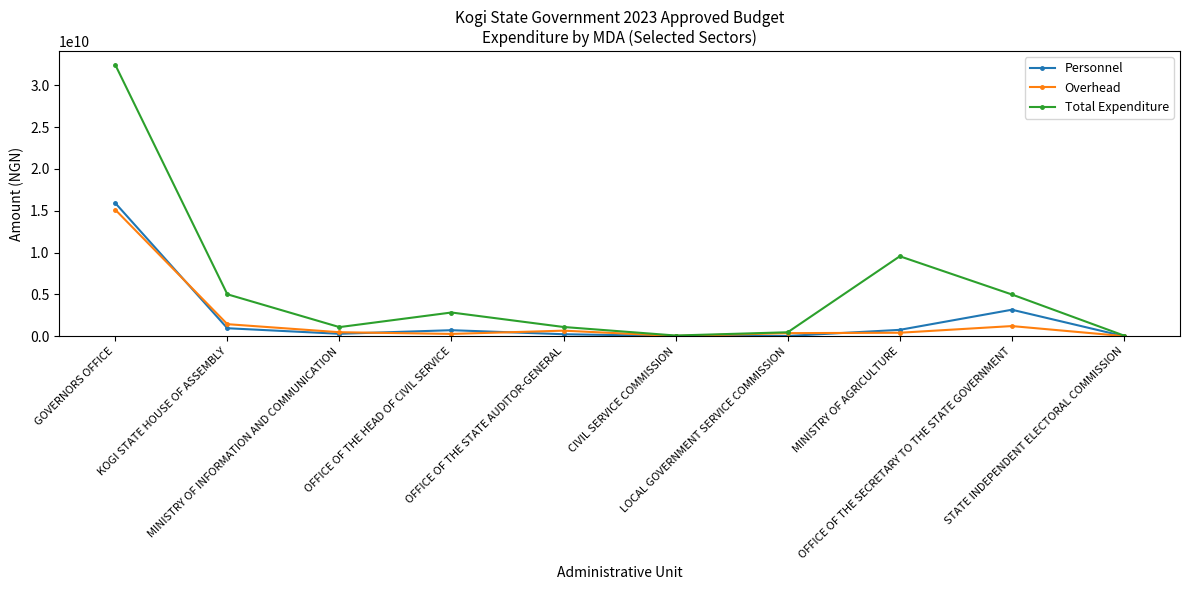

What is the highest value of the Overhead series?

15119998496